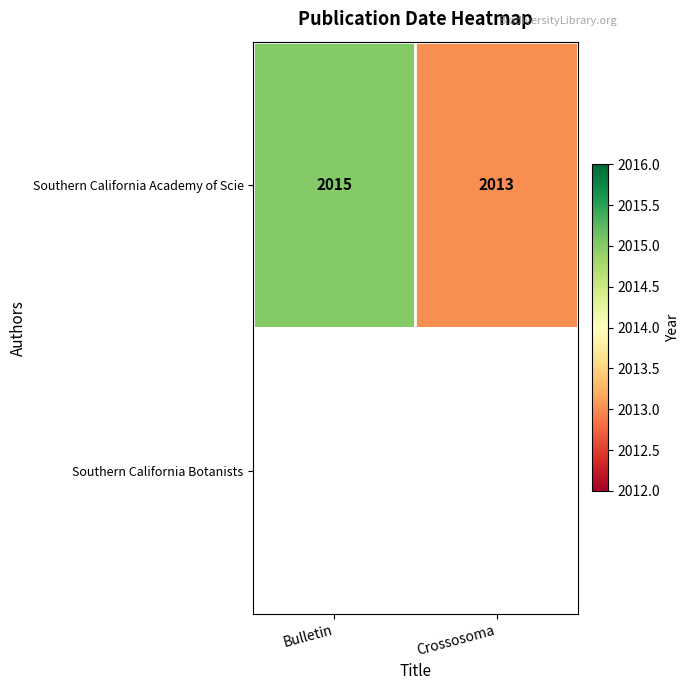

Read the Southern California Academy of Scie value at Crossosoma.

2013